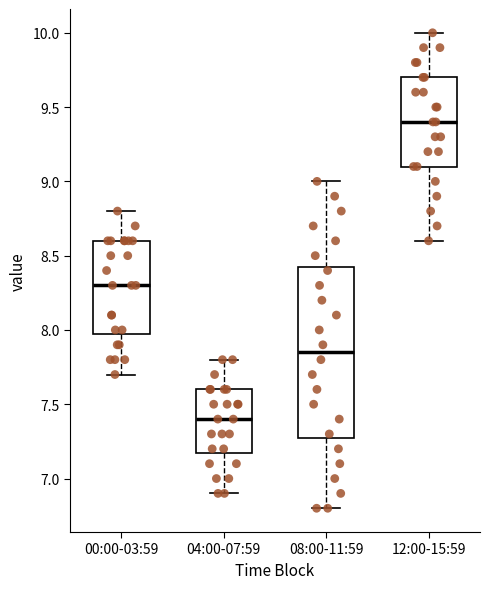

Comparing the boxes themselves (not the whiskers), which one is the tallest?

08:00-11:59